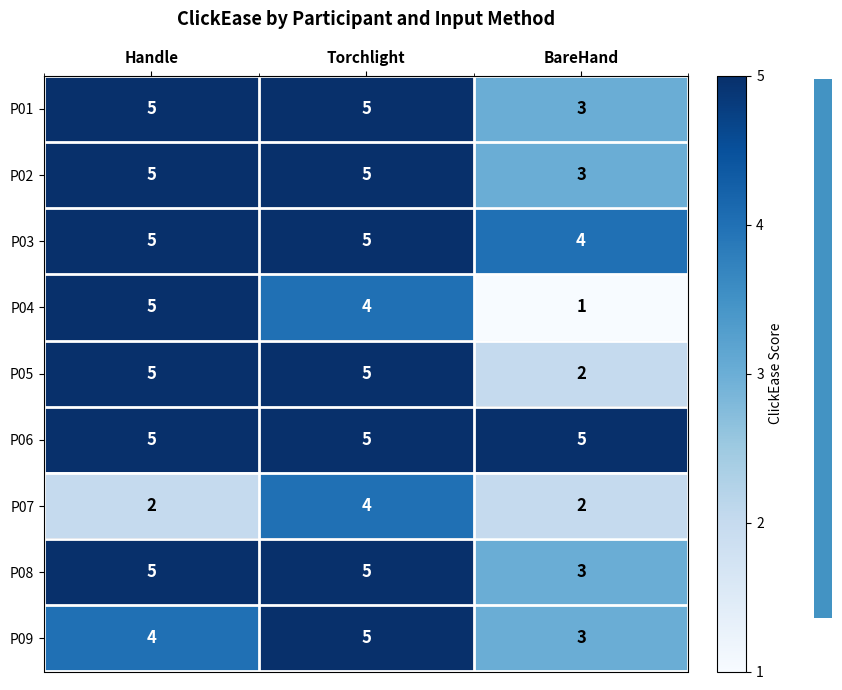

At which category does the chart reach its minimum across all series?

BareHand